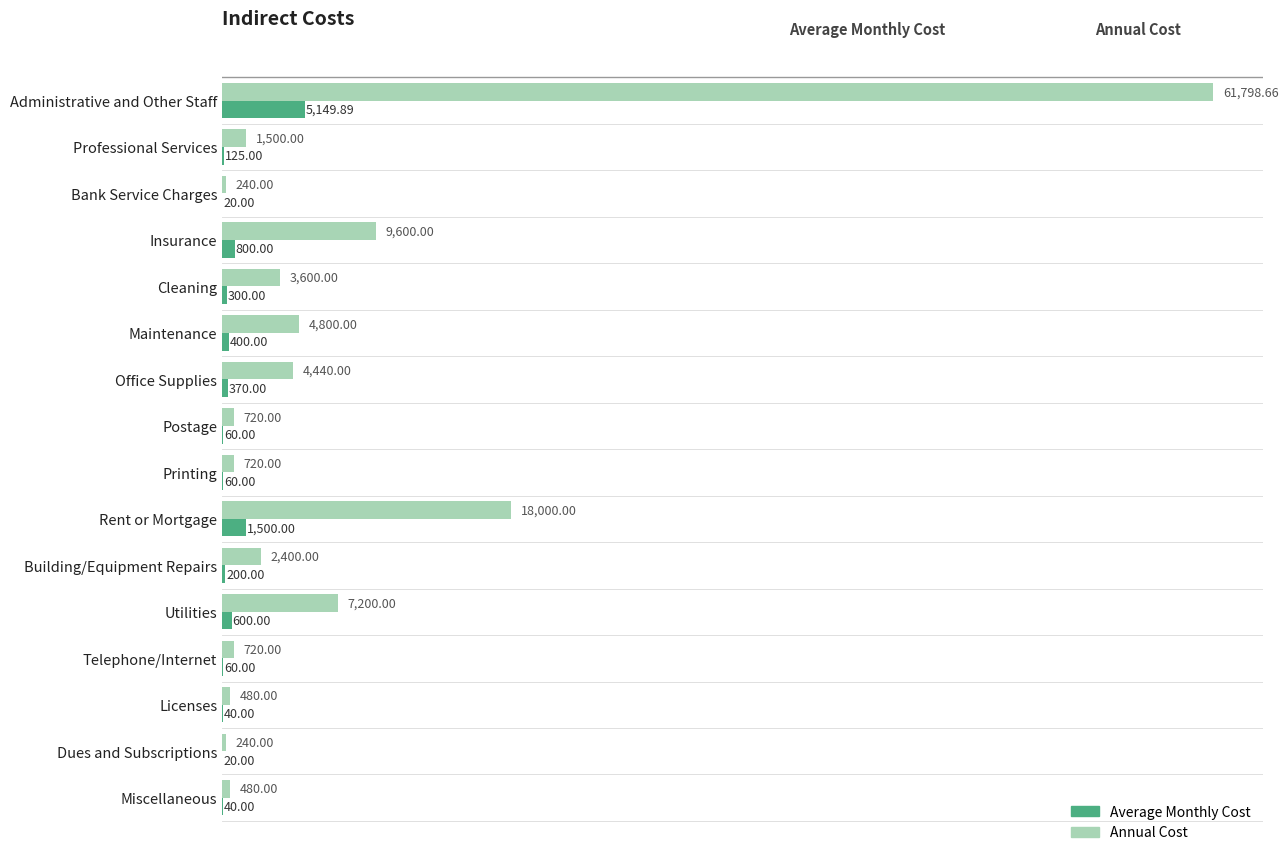

At which category is the sum across all series the highest?

Administrative and Other Staff